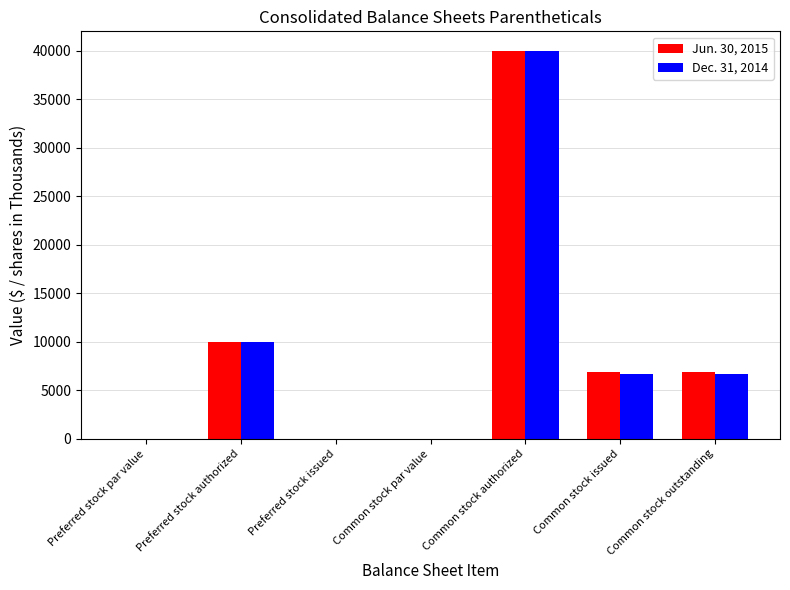

Is the value of Jun. 30, 2015 at Preferred stock issued greater than the value of Dec. 31, 2014 at Common stock issued?

No